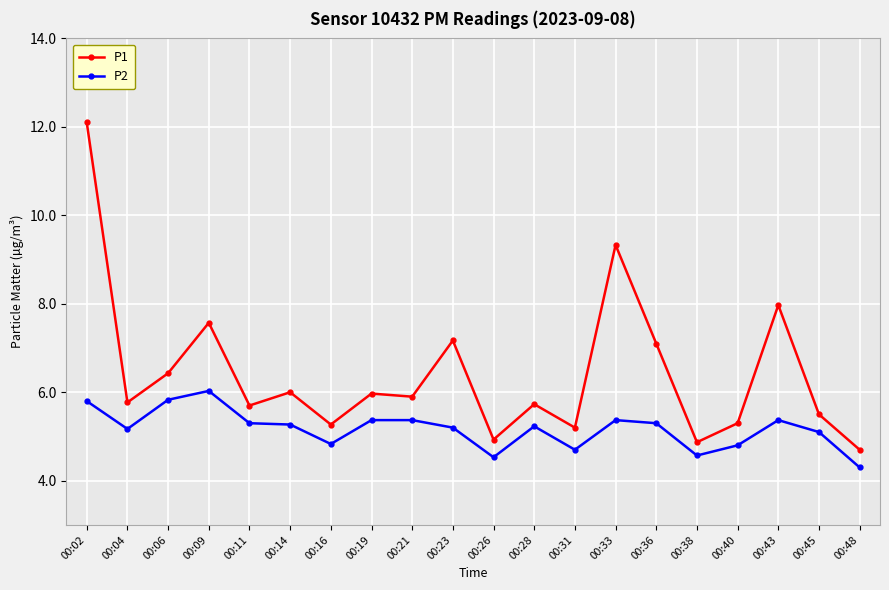

What is the total value across all series at 00:11?

11.0